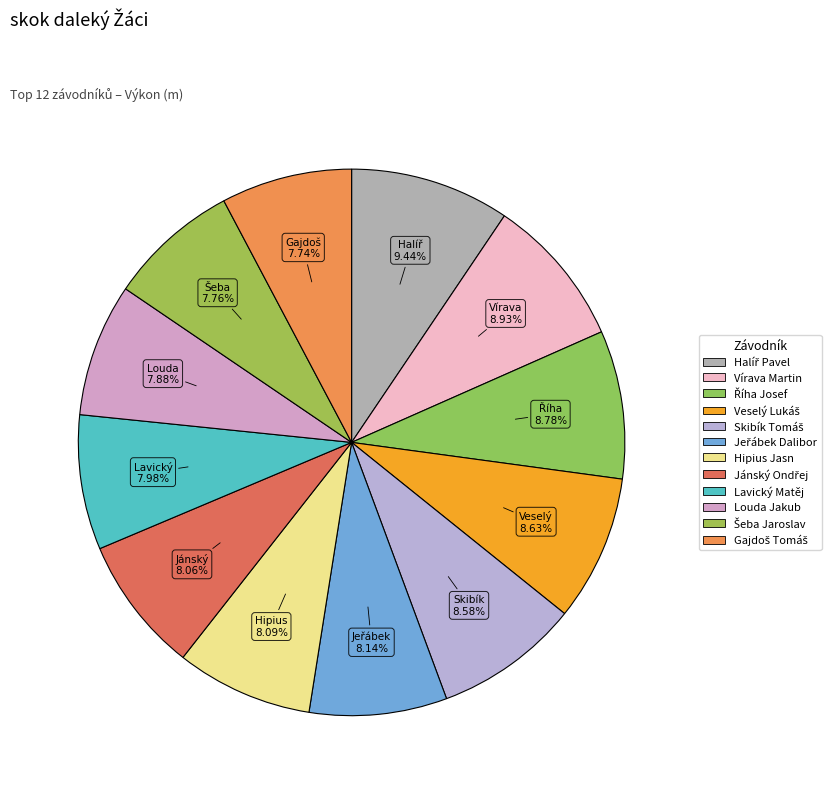

How many segments does this pie chart have?

12